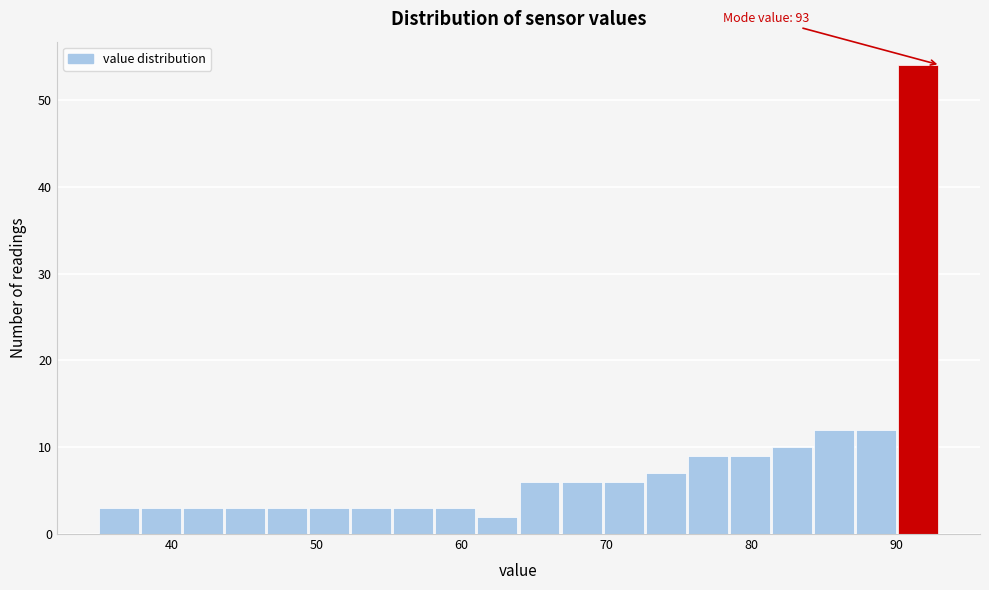

Around what value on the x-axis is the tallest bar? Give the approximate position of its centre, as read against the axis.

91